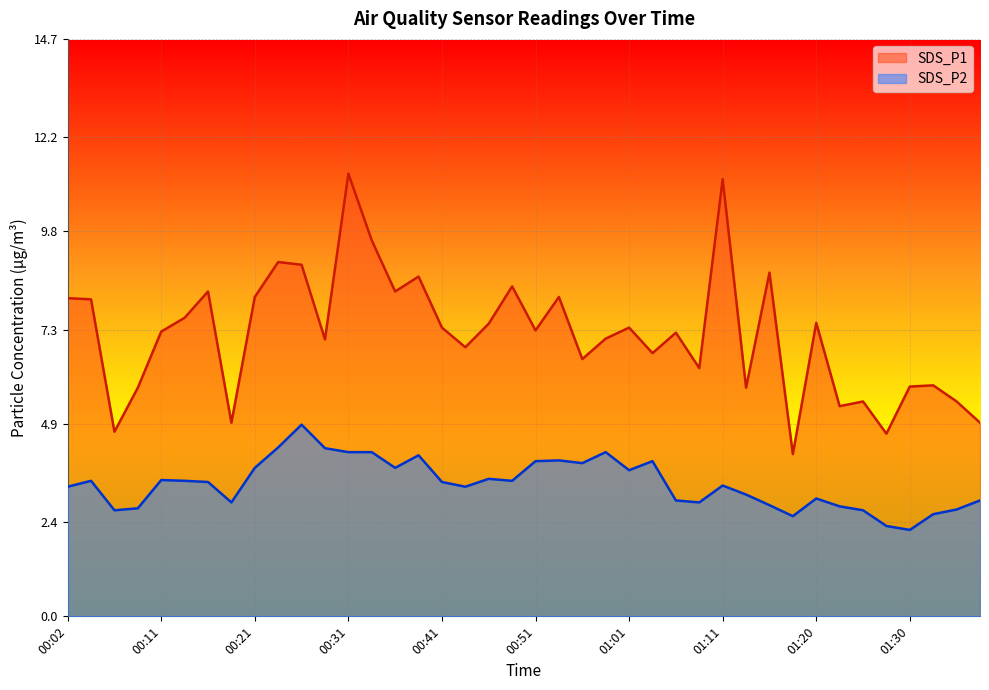

What is the approximate value of SDS_P1 at 01:25?

5.5